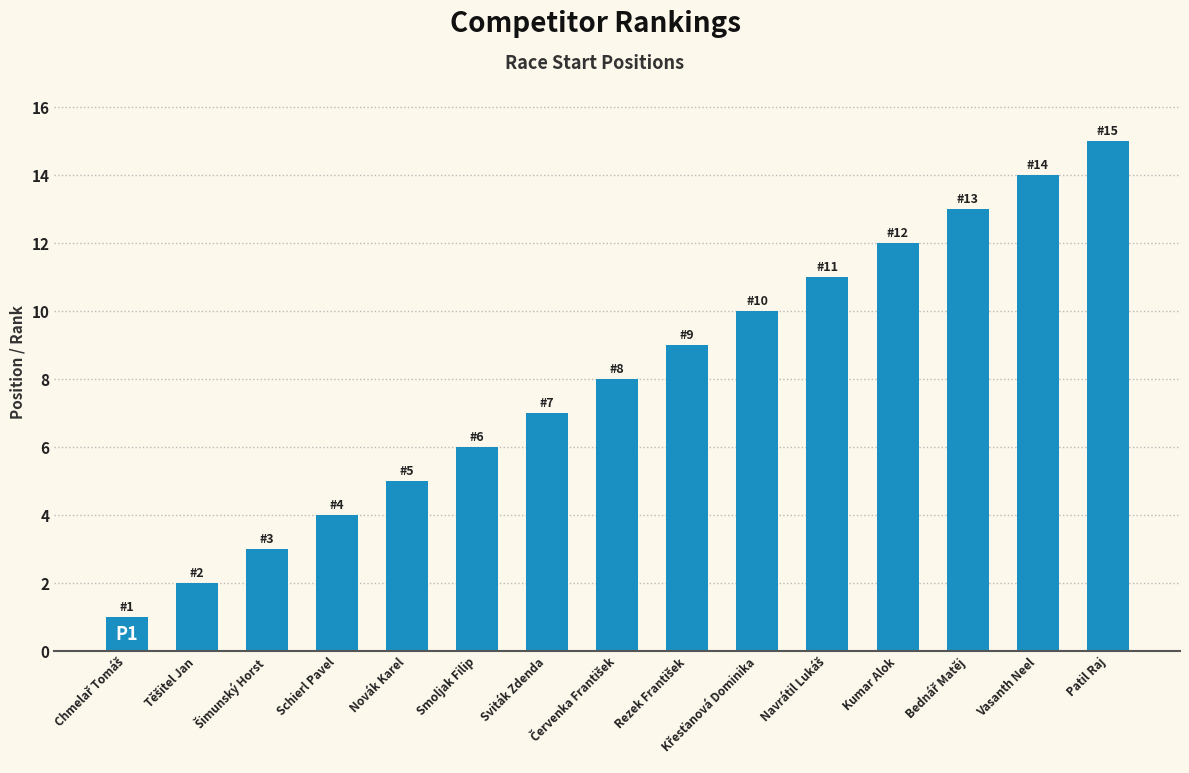

What is the maximum value shown in the chart?

15